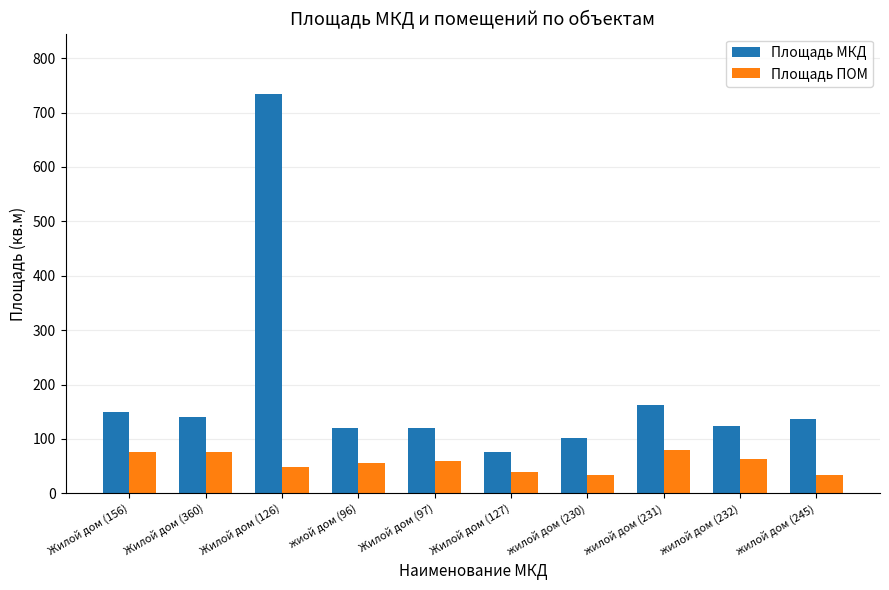

What is the total value across all series at Жилой дом (127)?

115.2